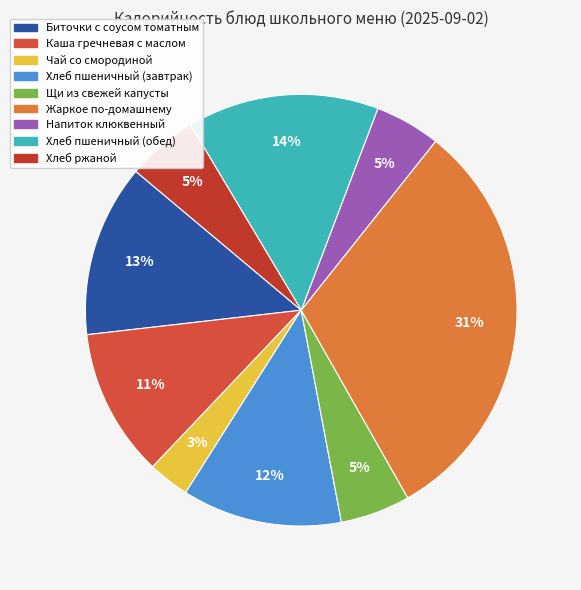

Which category has the smallest portion of the pie?

Чай со смородиной